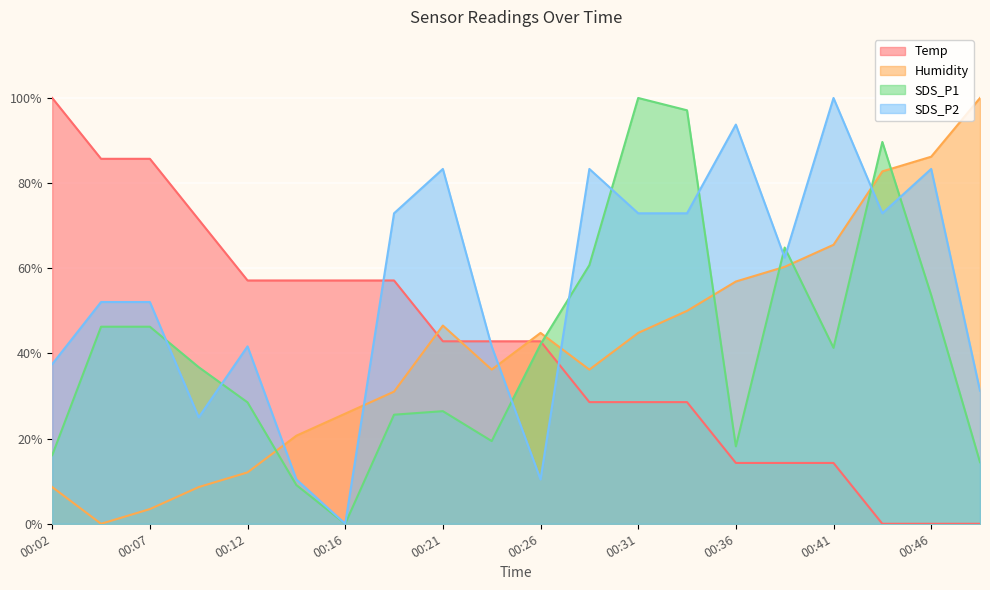

What is the sum of the SDS_P1 values at 00:02 and 00:44?

105.8